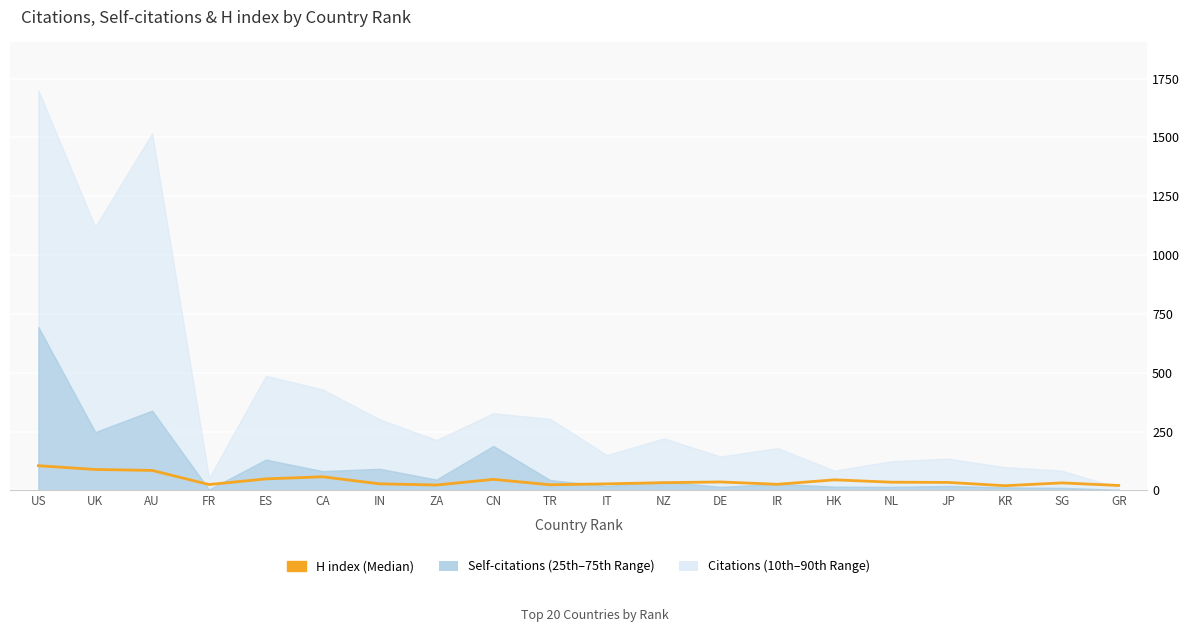

Reading left to right, extract all data points from this chart.

US=105	UK=89	AU=85	FR=25	ES=49	CA=58	IN=28	ZA=23	CN=47	TR=24	IT=28	NZ=33	DE=36	IR=26	HK=45	NL=35	JP=34	KR=20	SG=32	GR=21